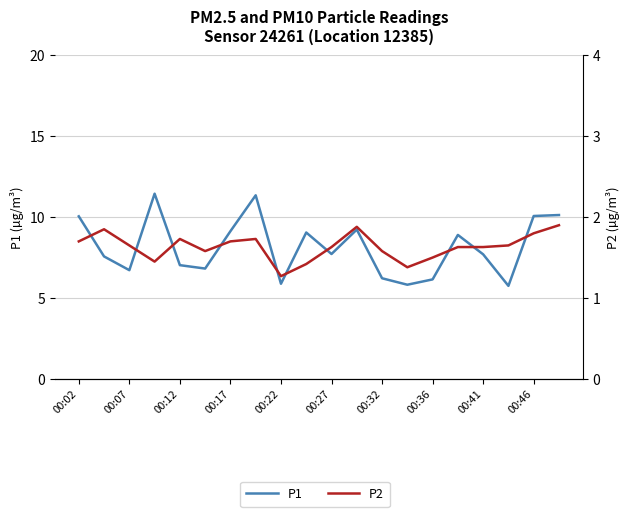

What position from the left is 19?

20